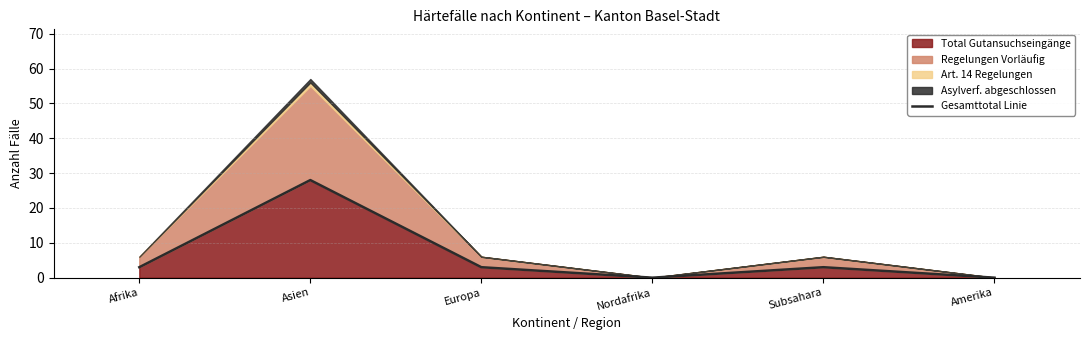

What is the sum of all values?

37